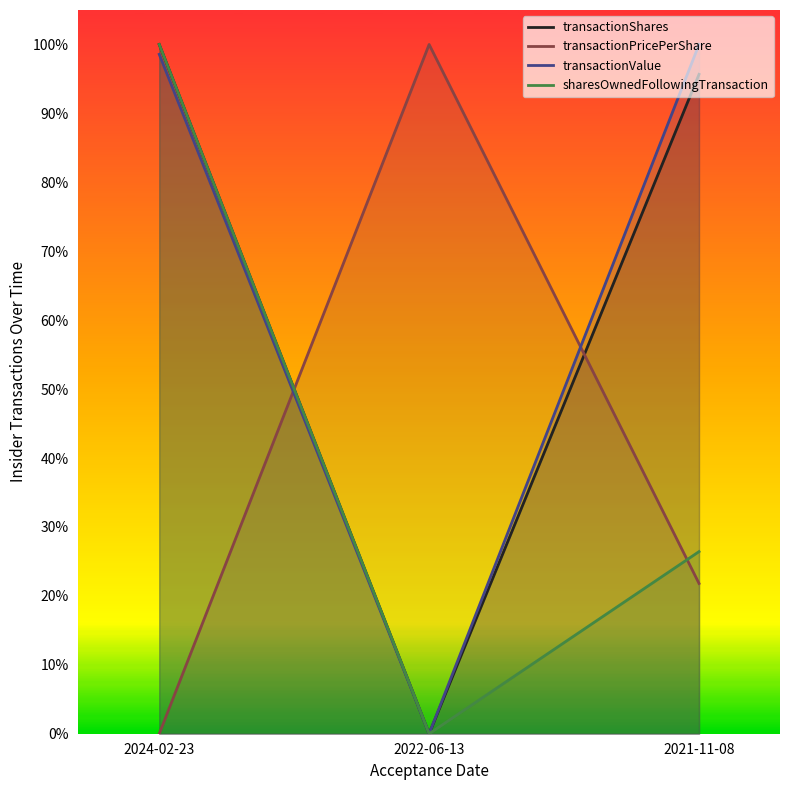

Which series has the largest total across all categories?

transactionValue